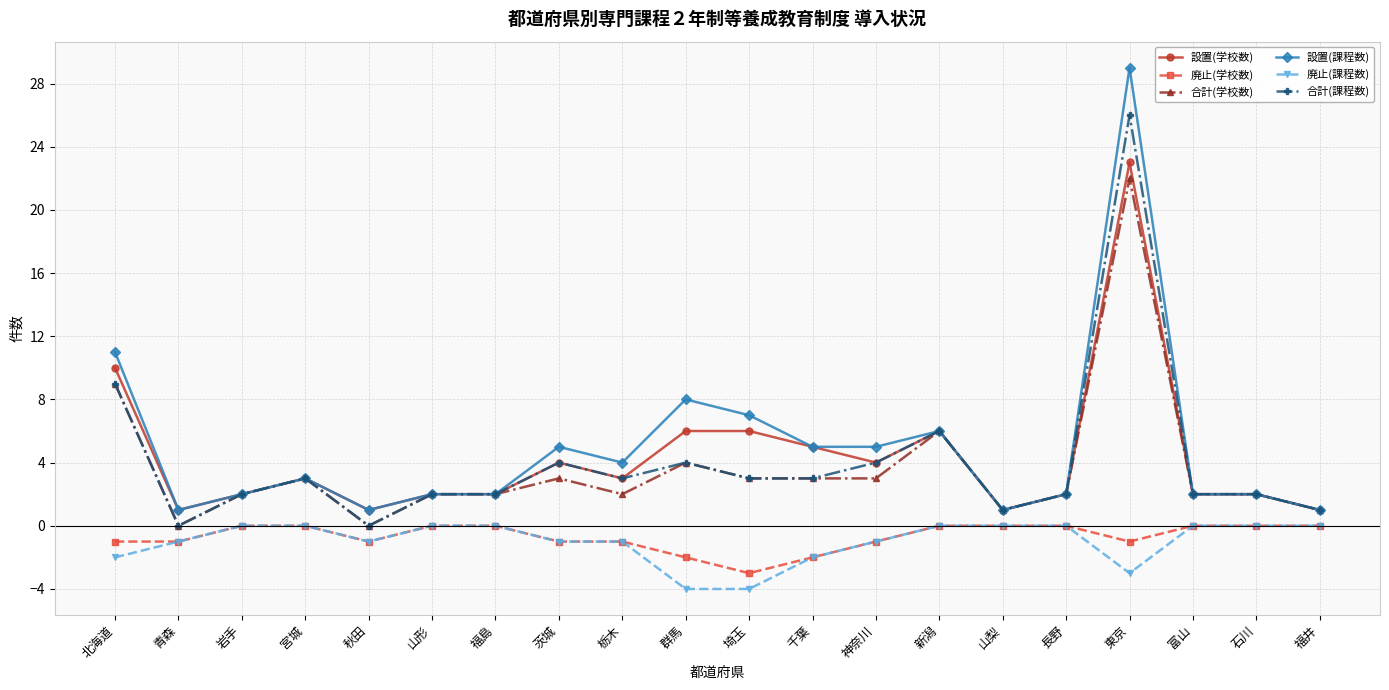

At which category is the sum across all series the highest?

東京